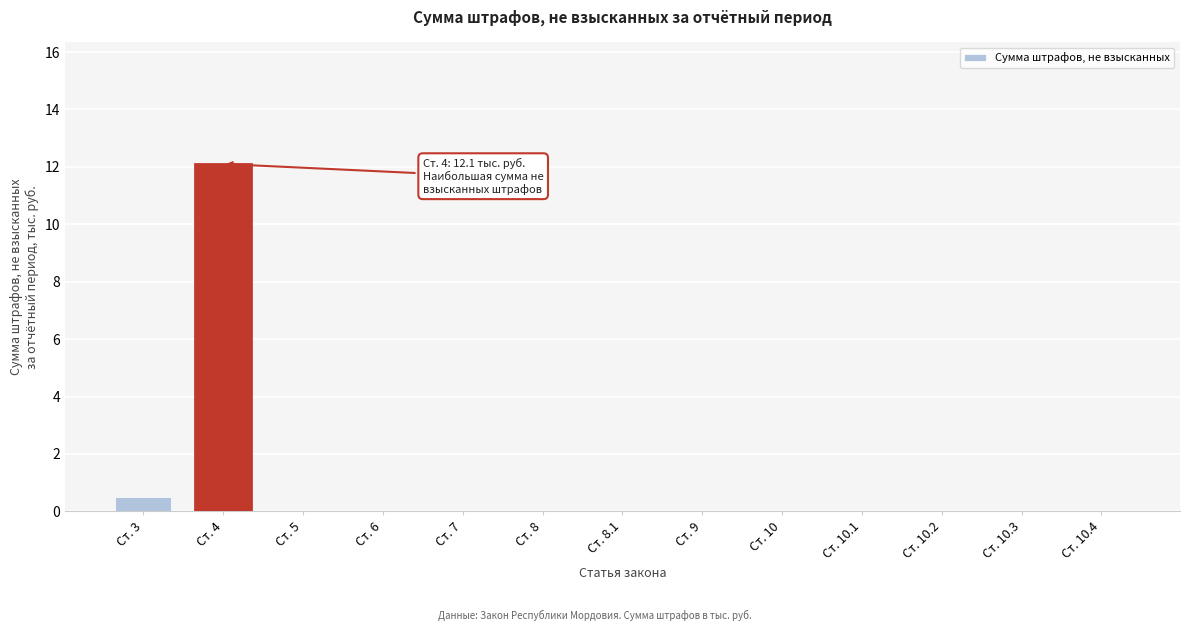

Reading left to right, transcribe all the data shown in this chart.

Ст. 3=0.5	Ст. 4=12.1	Ст. 5=0.0	Ст. 6=0.0	Ст. 7=0.0	Ст. 8=0.0	Ст. 8.1=0.0	Ст. 9=0.0	Ст. 10=0.0	Ст. 10.1=0.0	Ст. 10.2=0.0	Ст. 10.3=0.0	Ст. 10.4=0.0